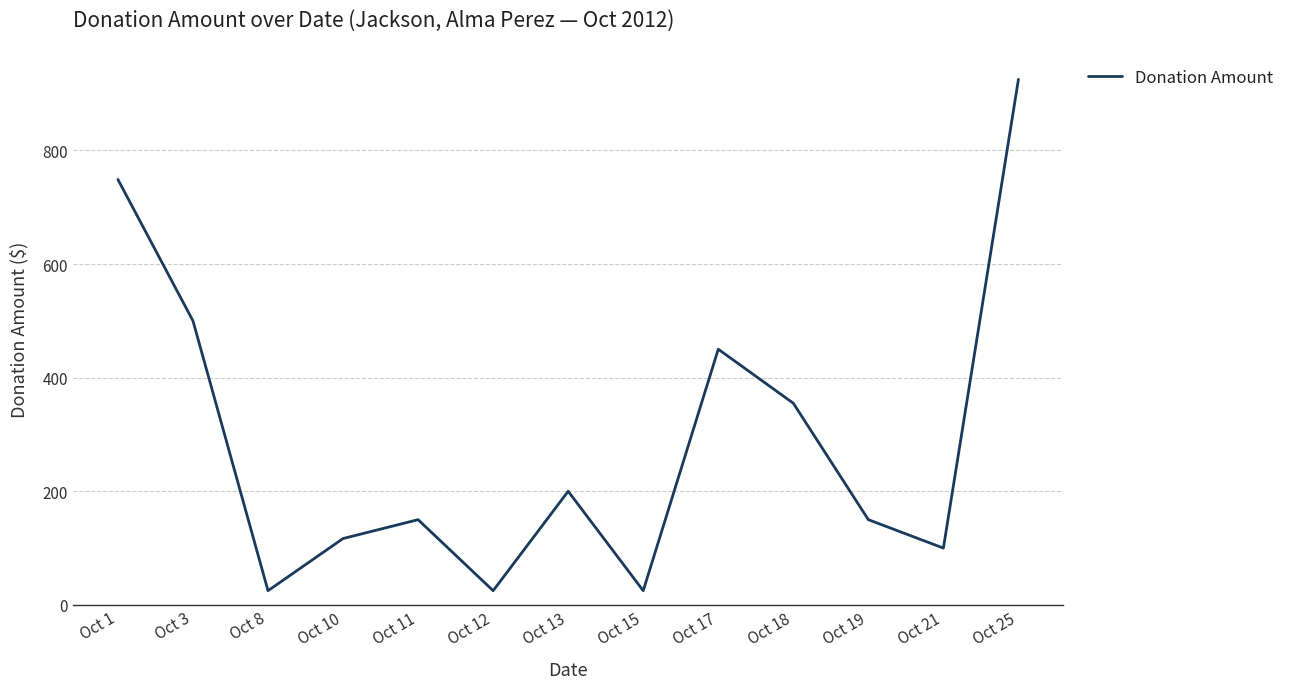

What is the difference between the values at Oct 17 and Oct 15?

425.0